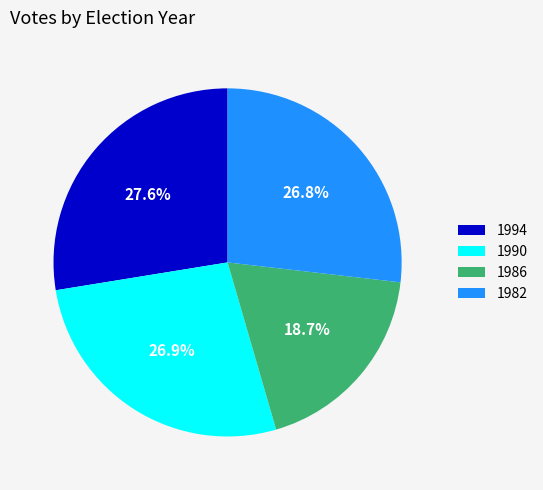

Combined, do 1994 and 1986 account for over 50%?

No